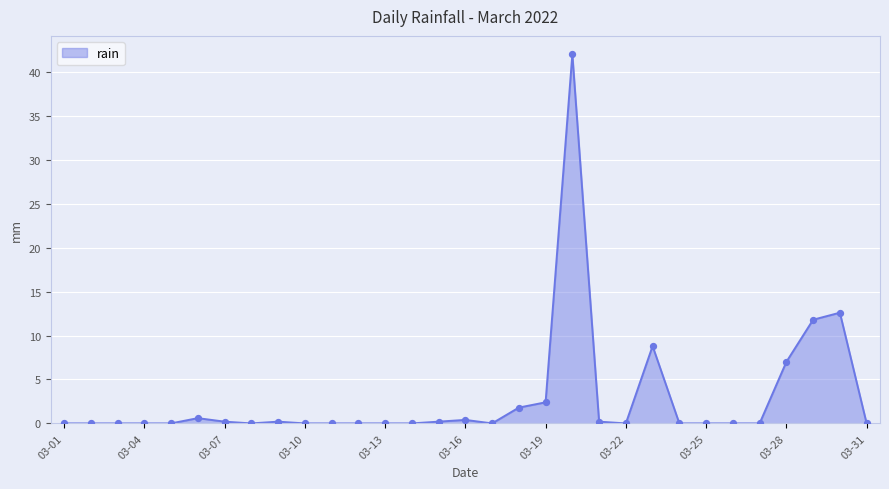

What is the difference between the maximum and minimum values?

42.0